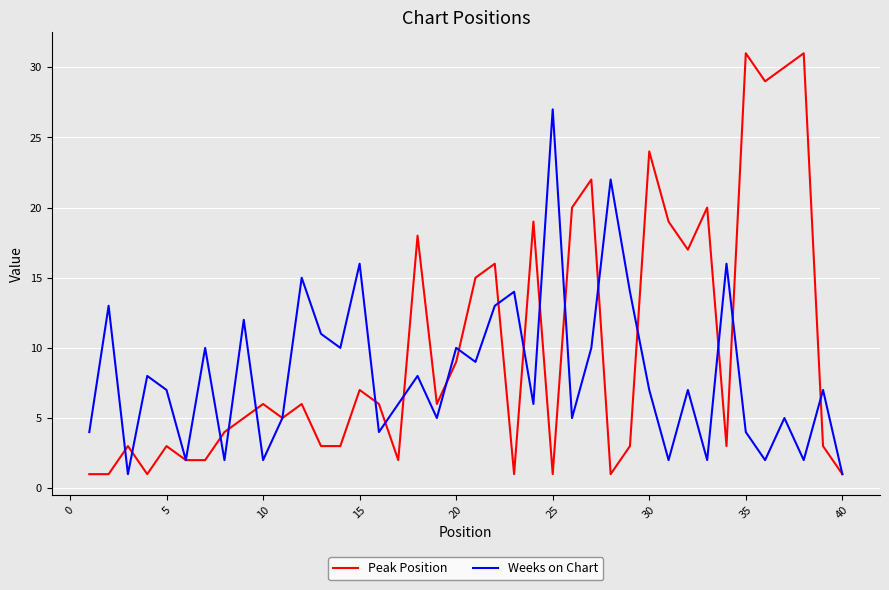

Reading left to right, transcribe all the data shown in this chart.

Peak Position: 1	1	3	1	3	2	2	4	5	6	5	6	3	3	7	6	2	18	6	9	15	16	1	19	1	20	22	1	3	24	19	17	20	3	31	29	30	31	3	1
Weeks on Chart: 4	13	1	8	7	2	10	2	12	2	5	15	11	10	16	4	6	8	5	10	9	13	14	6	27	5	10	22	14	7	2	7	2	16	4	2	5	2	7	1